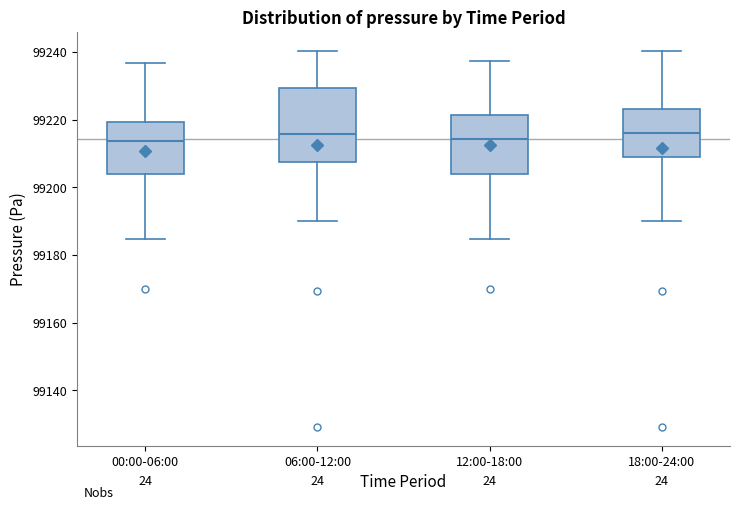

Reading left to right, read every box against the y-axis: the position of its median line, the range the box covers, and the ends of its whiskers. The values are not printed on the chart, so give them approximately, as read against the axis.

00:00-06:00: median 99214, box 99204 to 99220, whiskers 99184 to 99236
06:00-12:00: median 99216, box 99208 to 99230, whiskers 99190 to 99240
12:00-18:00: median 99214, box 99204 to 99222, whiskers 99184 to 99238
18:00-24:00: median 99216, box 99210 to 99224, whiskers 99190 to 99240